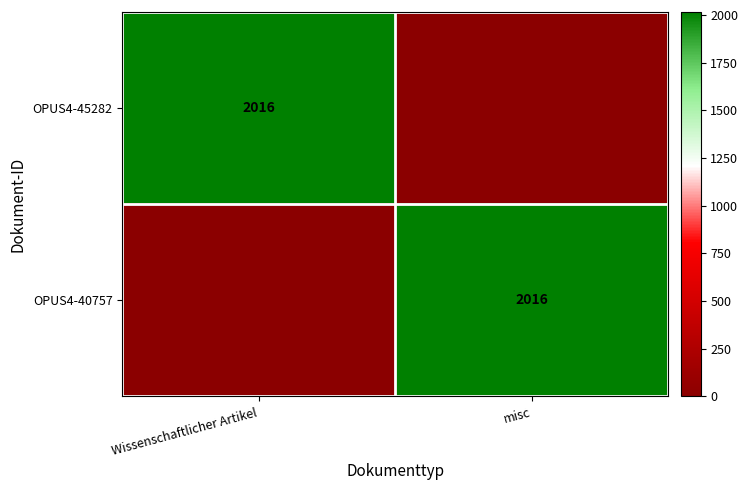

Is it true that OPUS4-40757 equals 2016 at misc?

True